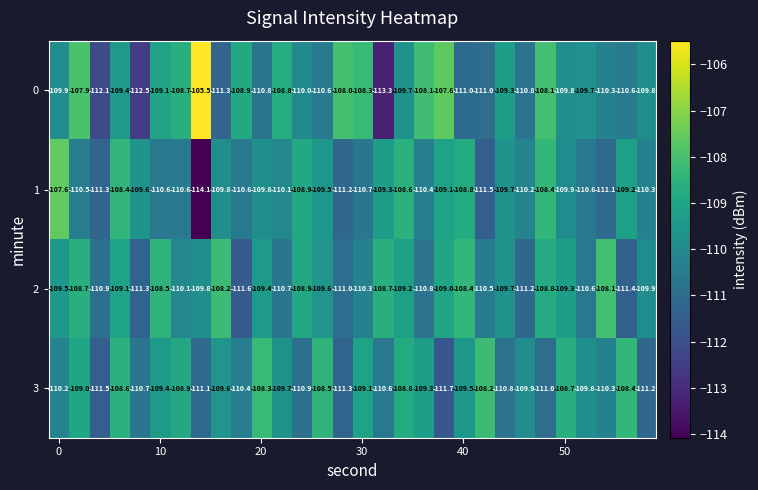

Rank the series by their average value, from lowest to highest.

1, 3, 2, 0